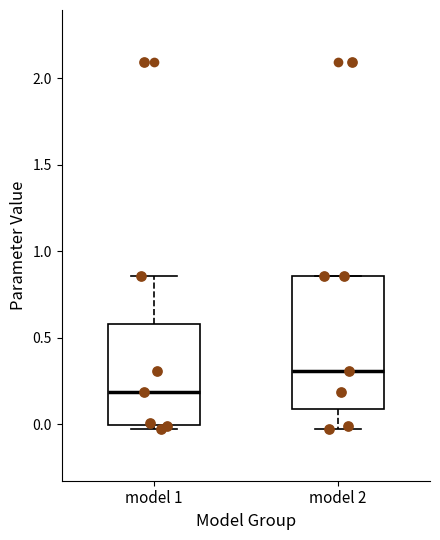

Comparing the boxes themselves (not the whiskers), which one is the tallest?

model 2